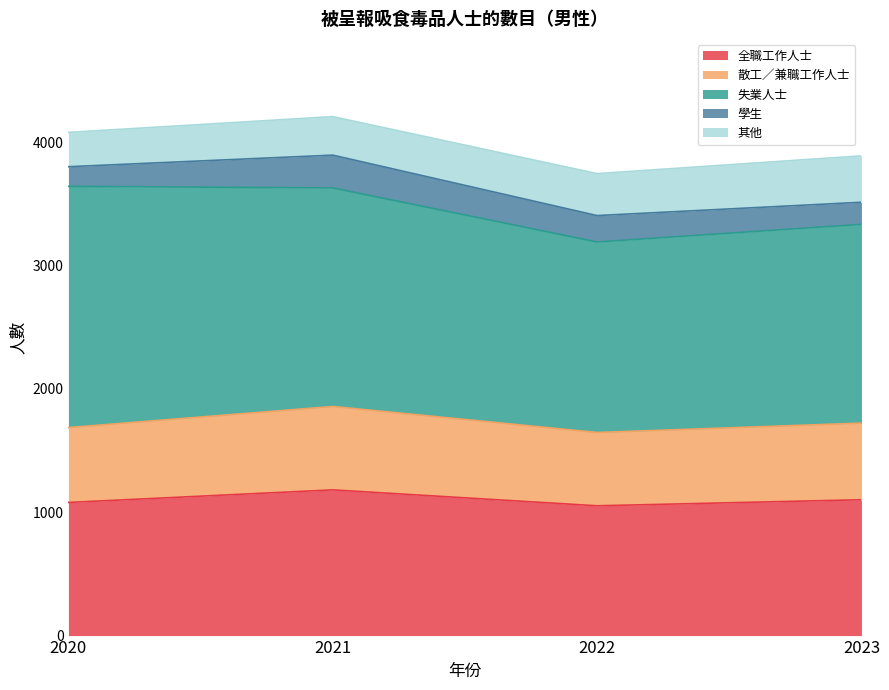

In 學生, how many points are higher than both neighbors (excluding endpoints)?

1